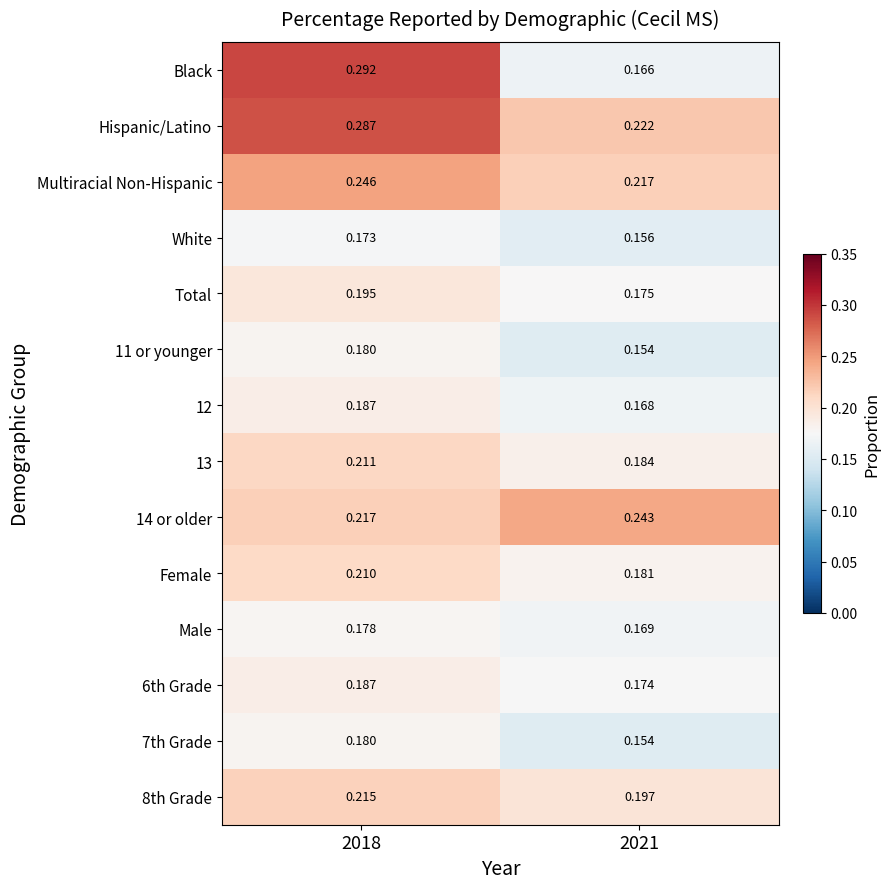

What is the difference between the highest and lowest values at 2021?

0.1